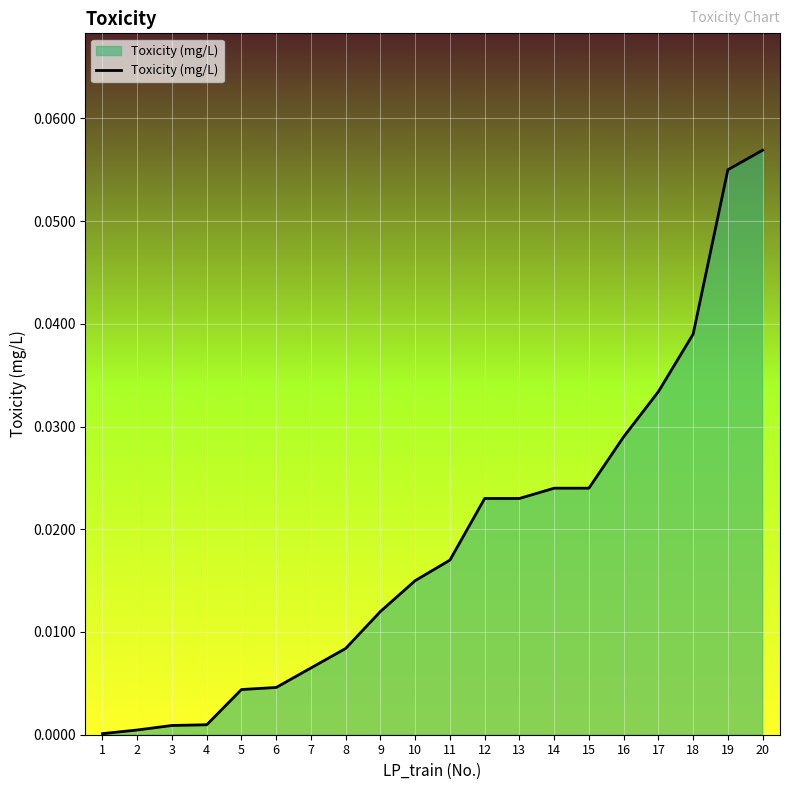

How many lines are shown in the chart?

1